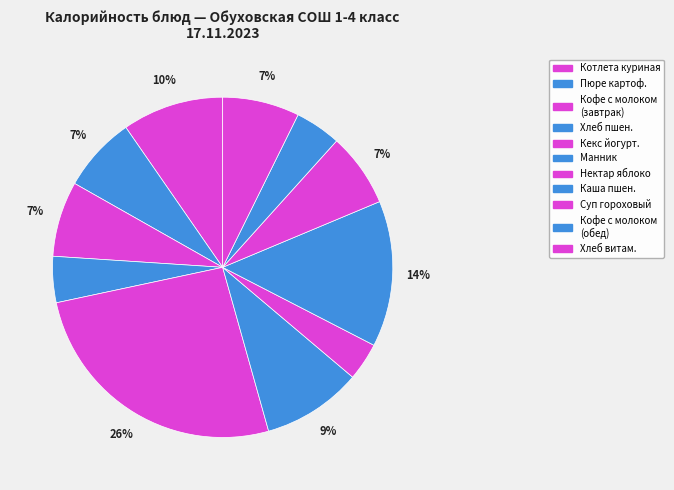

How many slices are in this pie chart?

11